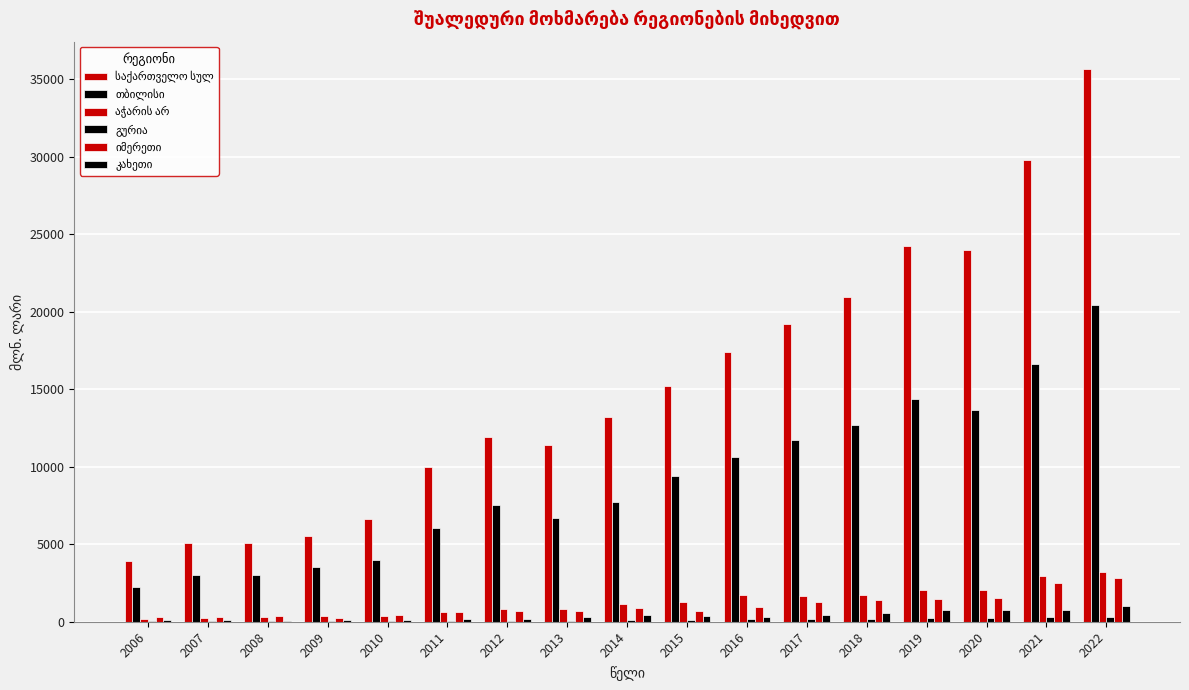

How many distinct data groups are displayed?

6